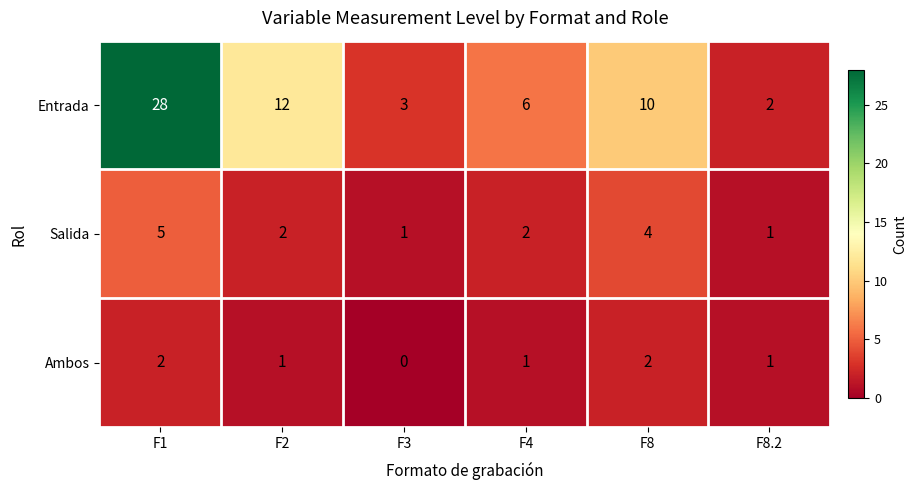

The Entrada series shows 28 at F1. True or false?

True